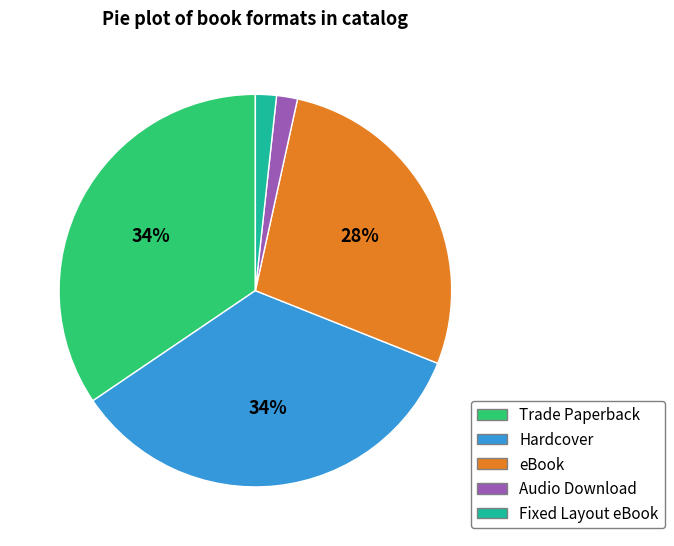

To the nearest percent, what percentage of the pie is eBook?

28%